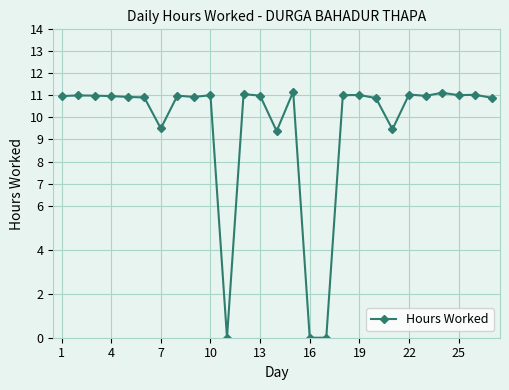

How many lines are shown in the chart?

1